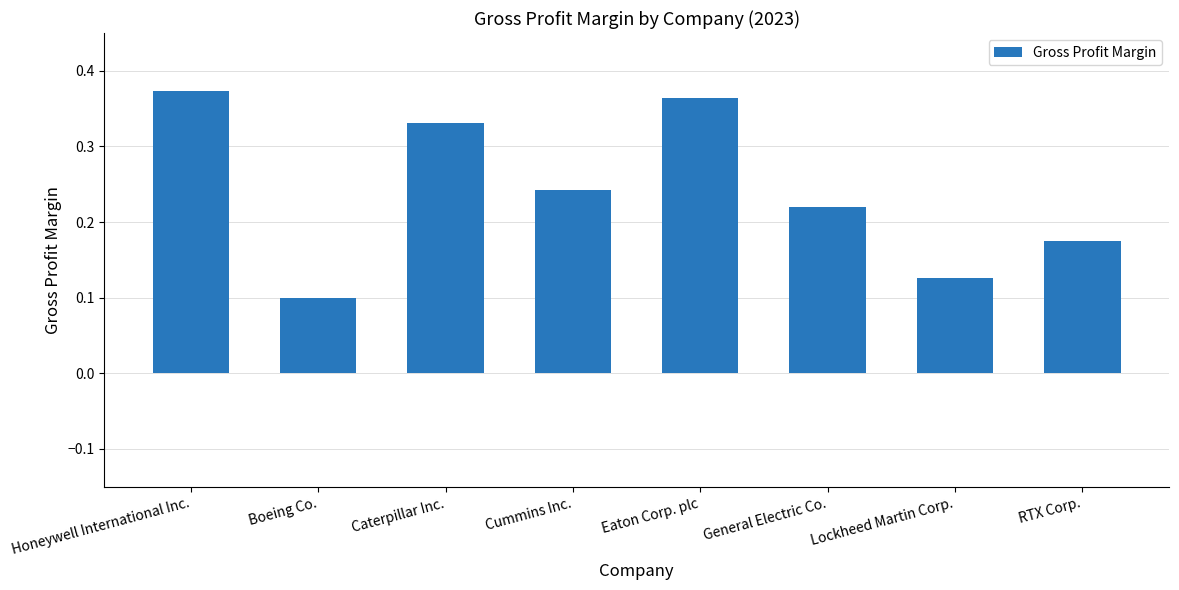

Count the values in the range 0 to 1.

8